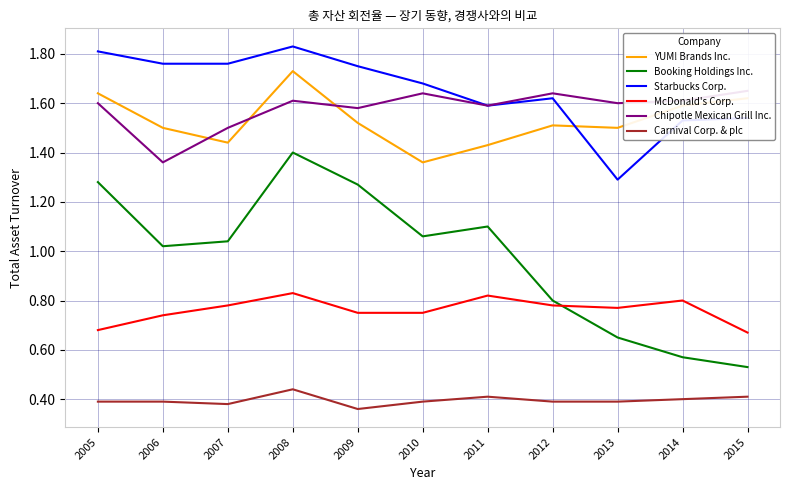

True or false: YUM! Brands Inc. and Carnival Corp. & plc intersect in this chart.

False